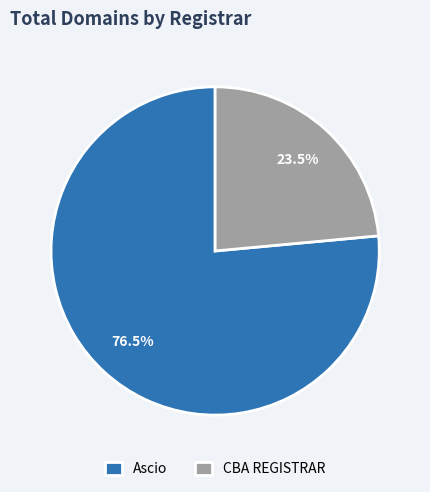

Do CBA REGISTRAR and Ascio together represent more than half of the pie?

Yes